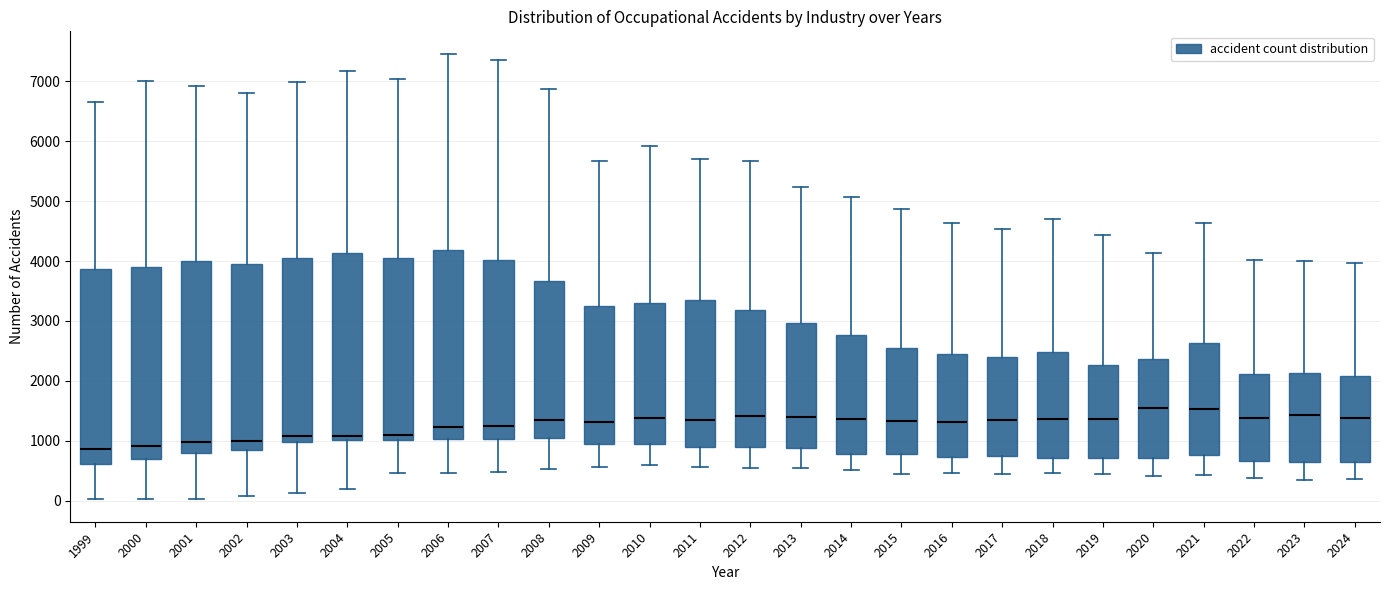

Reading left to right, transcribe this box plot: for each box, give where its median line is, the range the box spans, and where its two whiskers end, as read against the y-axis. The values are not printed on the chart, so give them approximately, as read against the axis.

1999: median 900, box 600 to 3900, whiskers 0 to 6700
2000: median 900, box 700 to 3900, whiskers 0 to 7000
2001: median 1000, box 800 to 4000, whiskers 0 to 6900
2002: median 1000, box 800 to 3900, whiskers 100 to 6800
2003: median 1100, box 1000 to 4100, whiskers 100 to 7000
2004: median 1100, box 1000 to 4100, whiskers 200 to 7200
2005: median 1100, box 1000 to 4000, whiskers 500 to 7000
2006: median 1200, box 1000 to 4200, whiskers 500 to 7500
2007: median 1200, box 1000 to 4000, whiskers 500 to 7400
2008: median 1300, box 1000 to 3700, whiskers 500 to 6900
2009: median 1300, box 1000 to 3300, whiskers 600 to 5700
2010: median 1400, box 900 to 3300, whiskers 600 to 5900
2011: median 1300, box 900 to 3400, whiskers 600 to 5700
2012: median 1400, box 900 to 3200, whiskers 500 to 5700
2013: median 1400, box 900 to 3000, whiskers 600 to 5200
2014: median 1400, box 800 to 2800, whiskers 500 to 5100
2015: median 1300, box 800 to 2500, whiskers 400 to 4900
2016: median 1300, box 700 to 2400, whiskers 500 to 4600
2017: median 1300, box 700 to 2400, whiskers 400 to 4500
2018: median 1400, box 700 to 2500, whiskers 500 to 4700
2019: median 1400, box 700 to 2300, whiskers 400 to 4400
2020: median 1500, box 700 to 2400, whiskers 400 to 4100
2021: median 1500, box 800 to 2600, whiskers 400 to 4600
2022: median 1400, box 700 to 2100, whiskers 400 to 4000
2023: median 1400, box 600 to 2100, whiskers 300 to 4000
2024: median 1400, box 600 to 2100, whiskers 400 to 4000